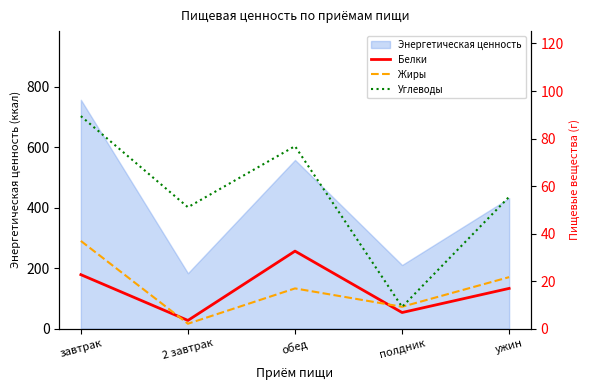

What position from the left is завтрак?

1